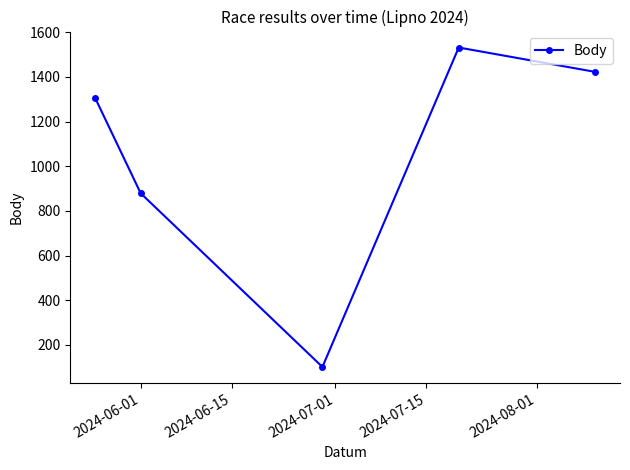

What is the maximum value shown in the chart?

1532